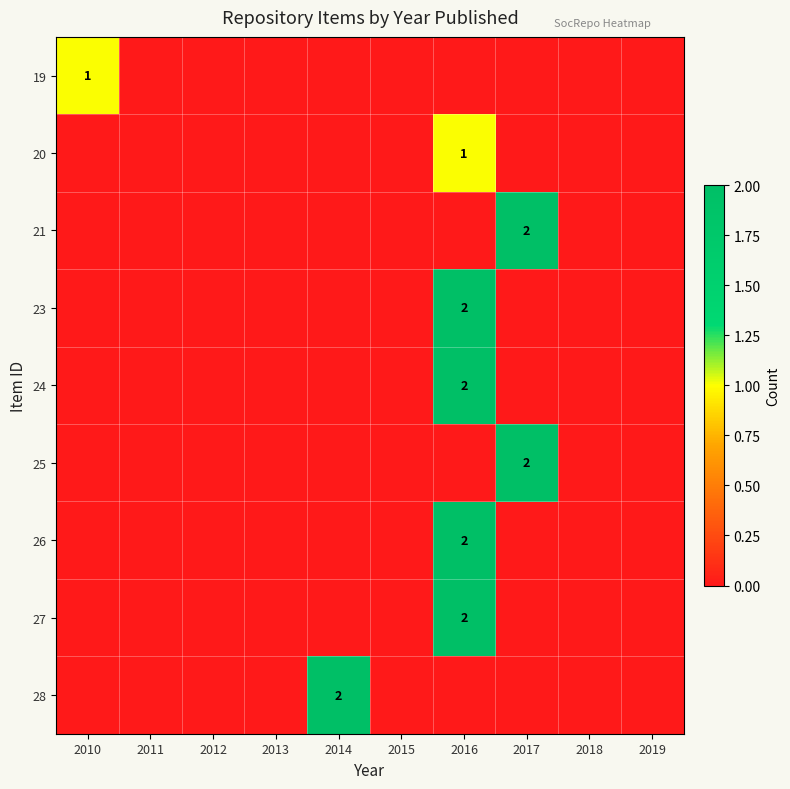

Is it true that 26 equals 1 at 2016?

False